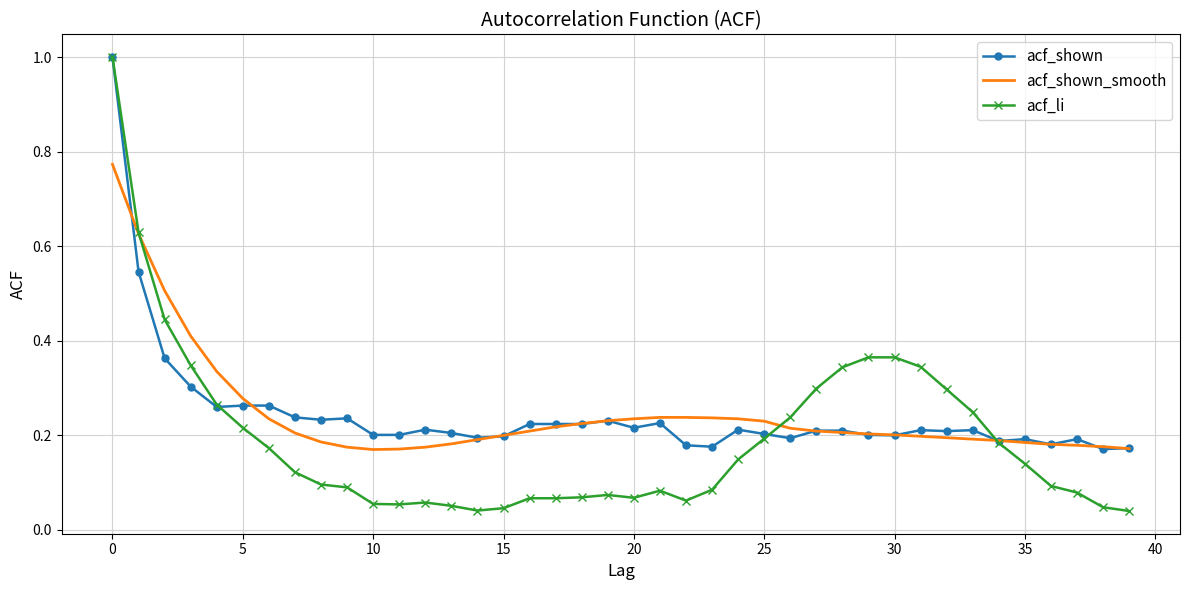

What is the maximum value for acf_li?

1.0